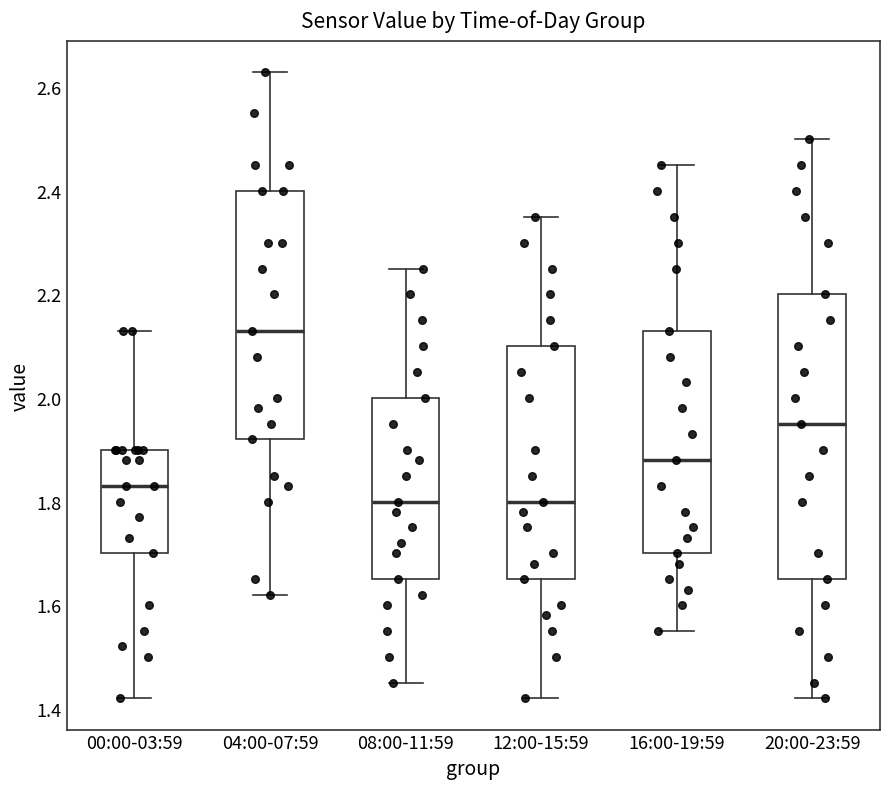

Where is the upper edge of the box for 00:00-03:59 on the y-axis? The values are not printed on the chart, so give them approximately, as read against the axis.

1.90